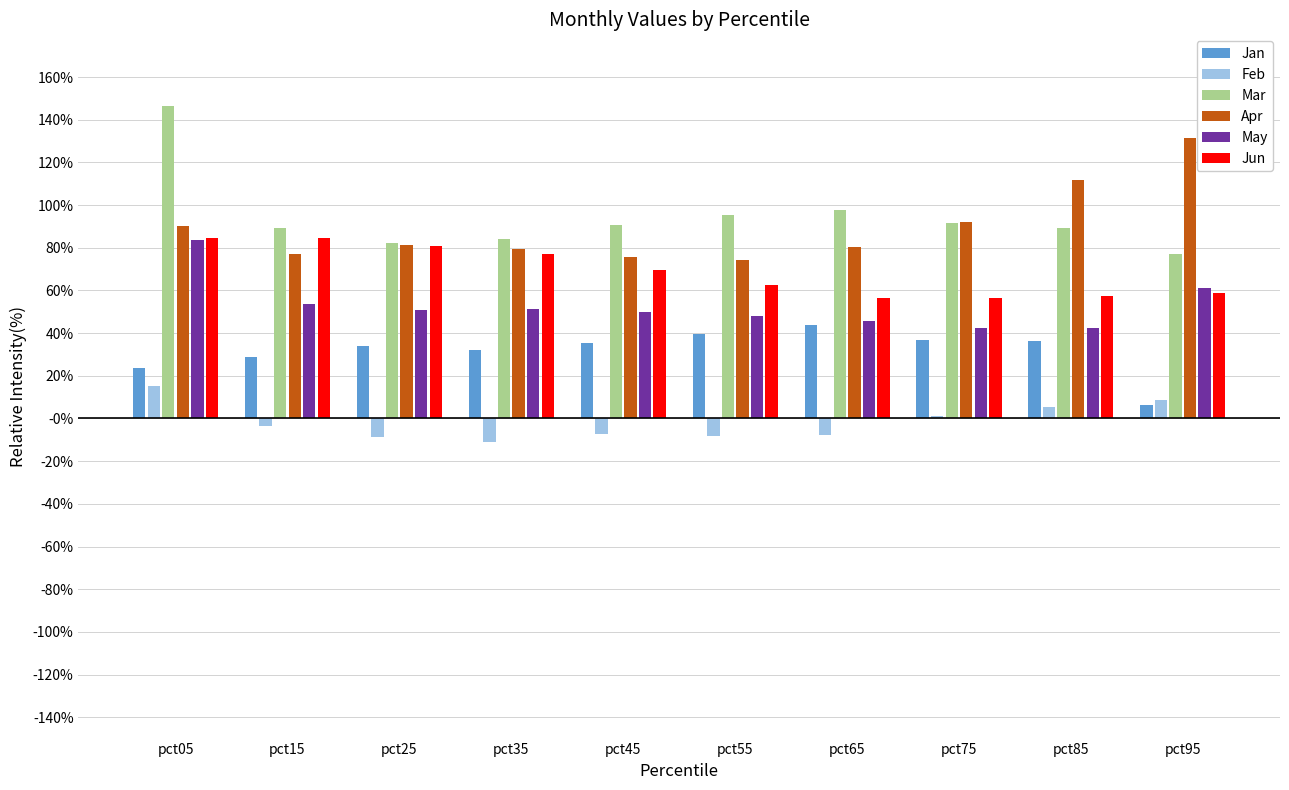

What is the value of the Jan bar at the 9th from the left?

0.4